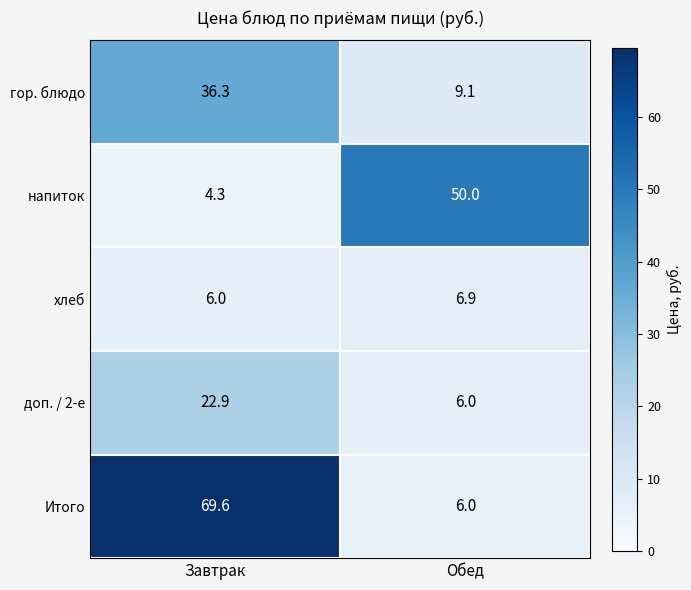

Between Завтрак and Обед, which series saw the biggest shift?

Итого